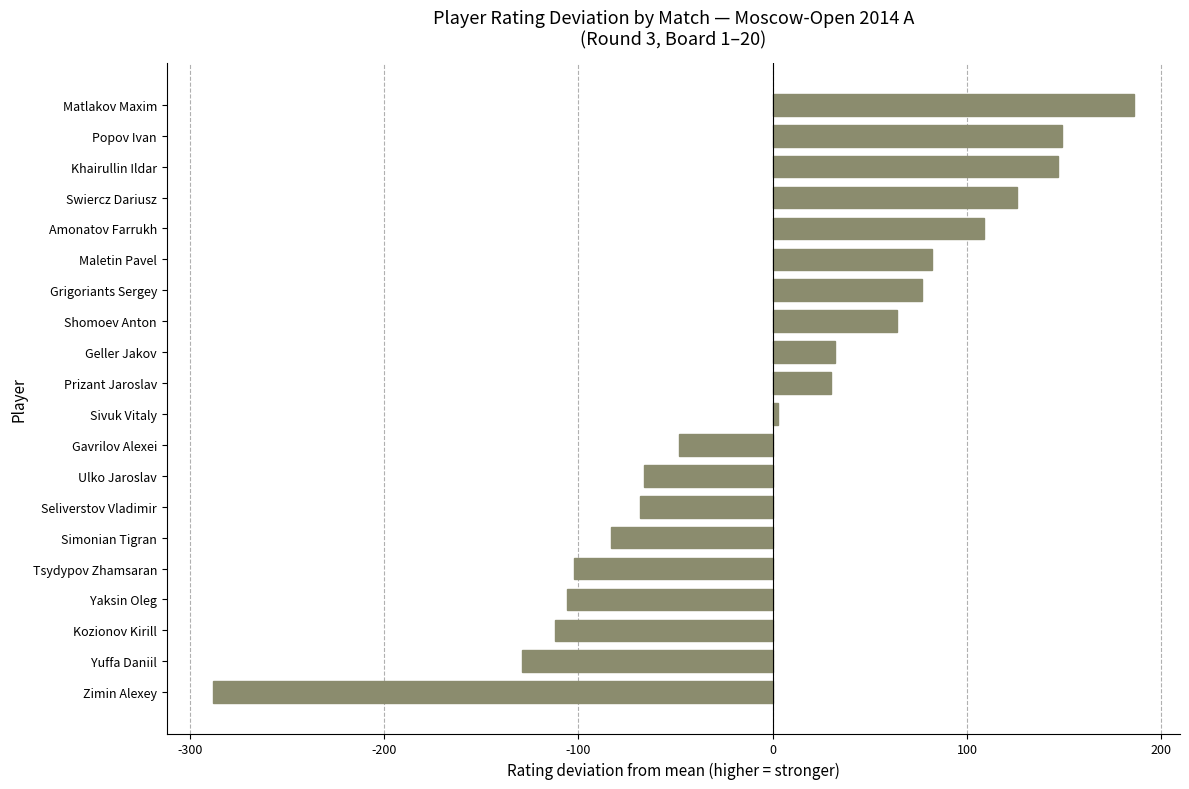

The value at Tsydypov Zhamsaran is -29.1. True or false?

False